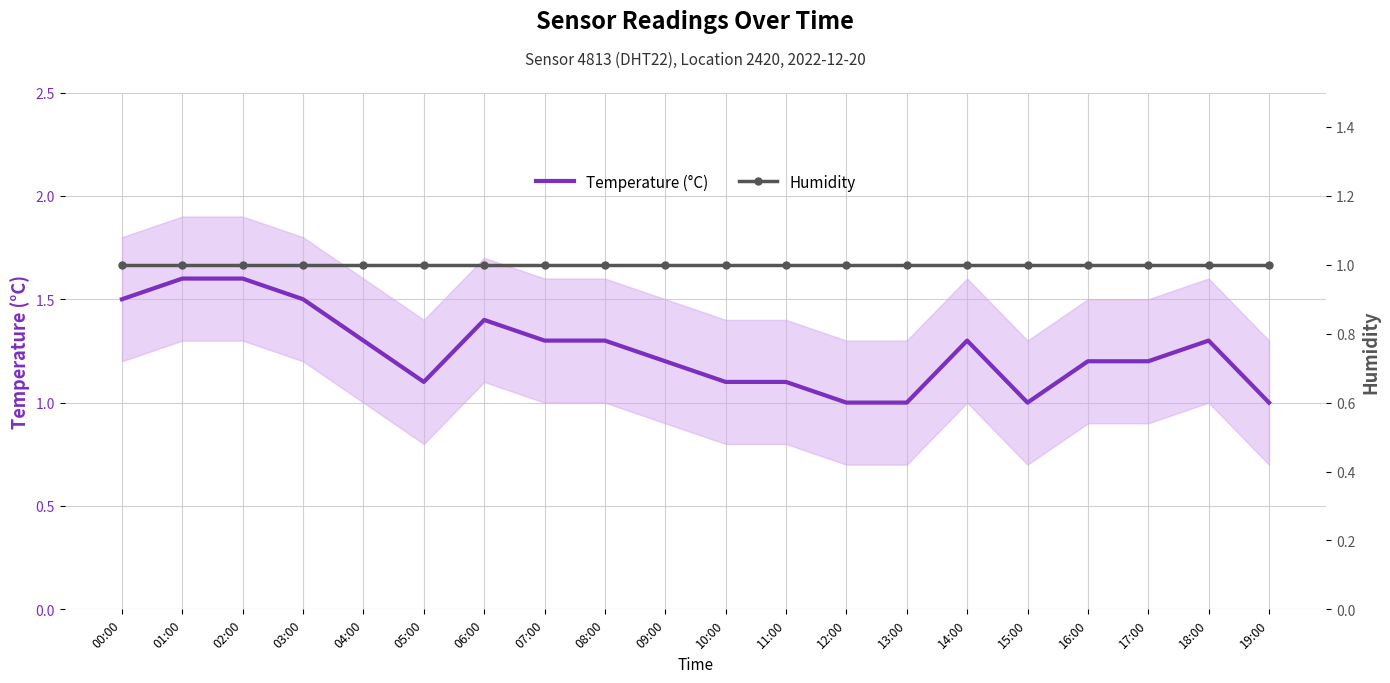

At which category is the sum across all series the highest?

01:00